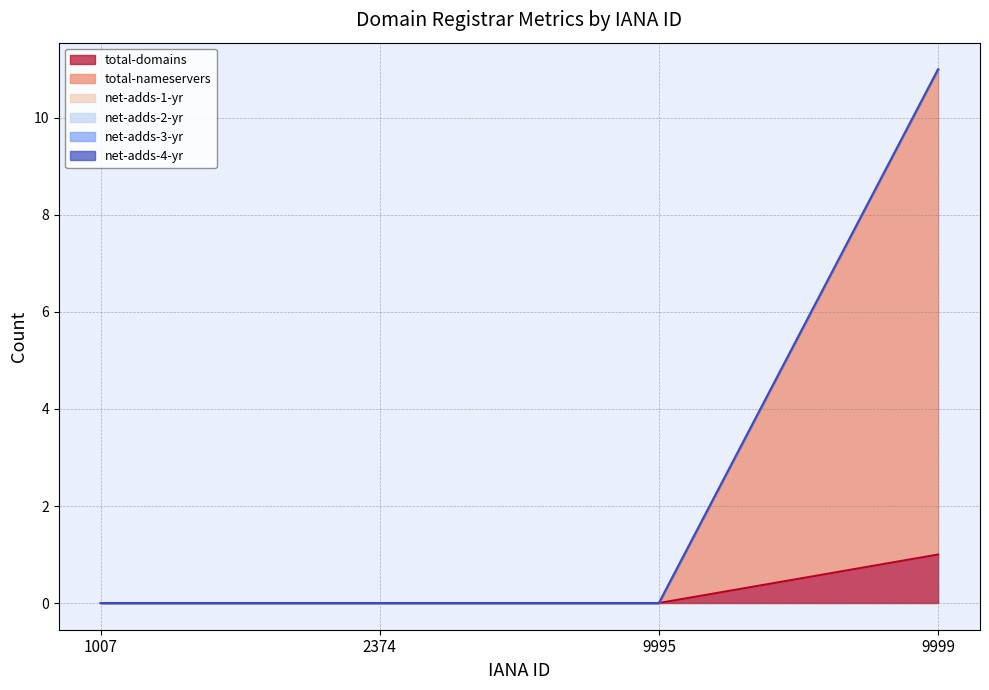

Which has a higher value, 9995 or 2374?

9995